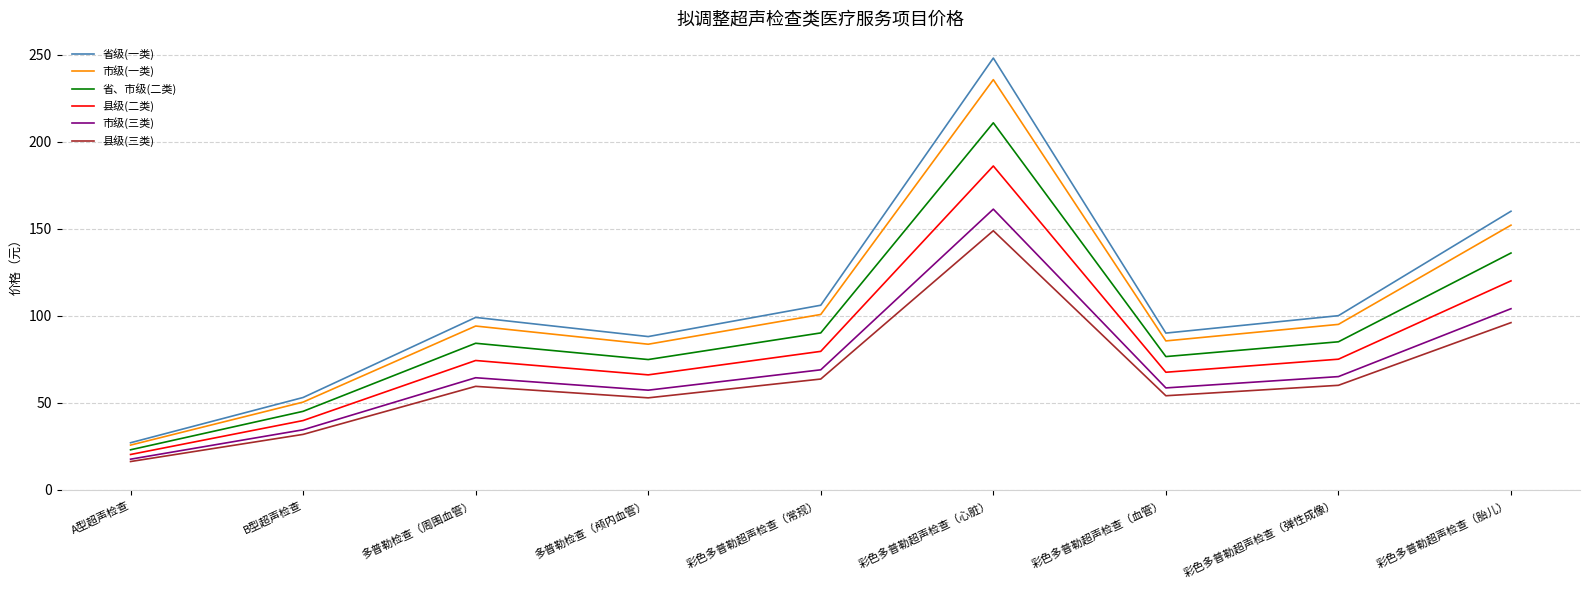

What is the approximate value of 市级(三类) at 彩色多普勒超声检查（常规）?

68.9